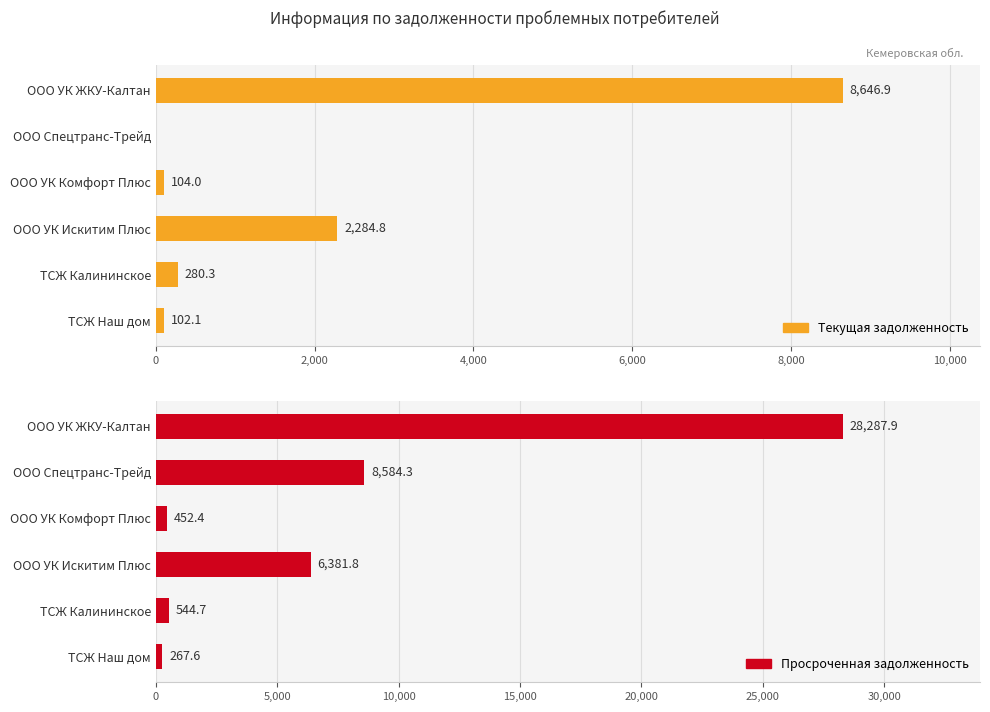

At how many categories does at least one series exceed 27557?

1